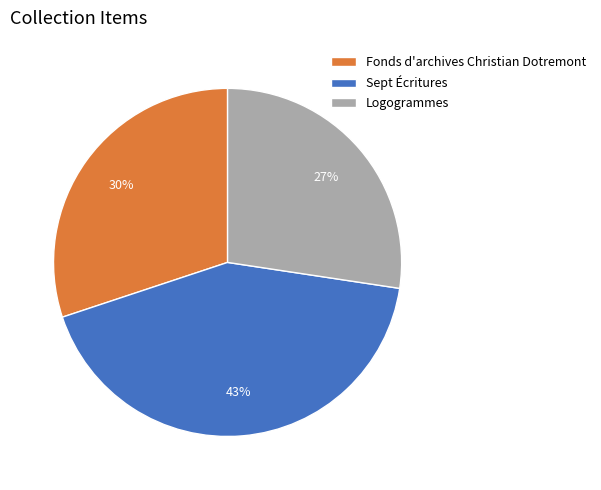

Combined, do Fonds d'archives Christian Dotremont and Logogrammes account for over 50%?

Yes